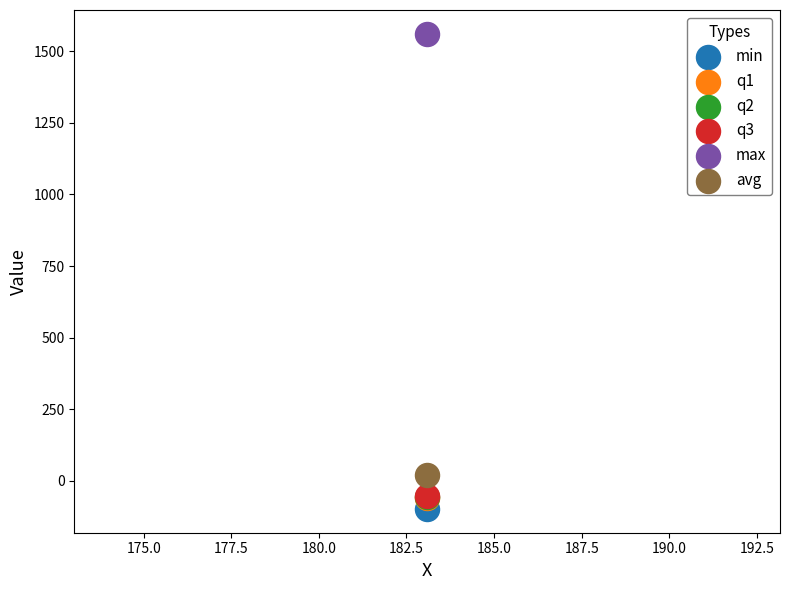

What are all the series names shown in the legend?

min, q1, q2, q3, max, avg